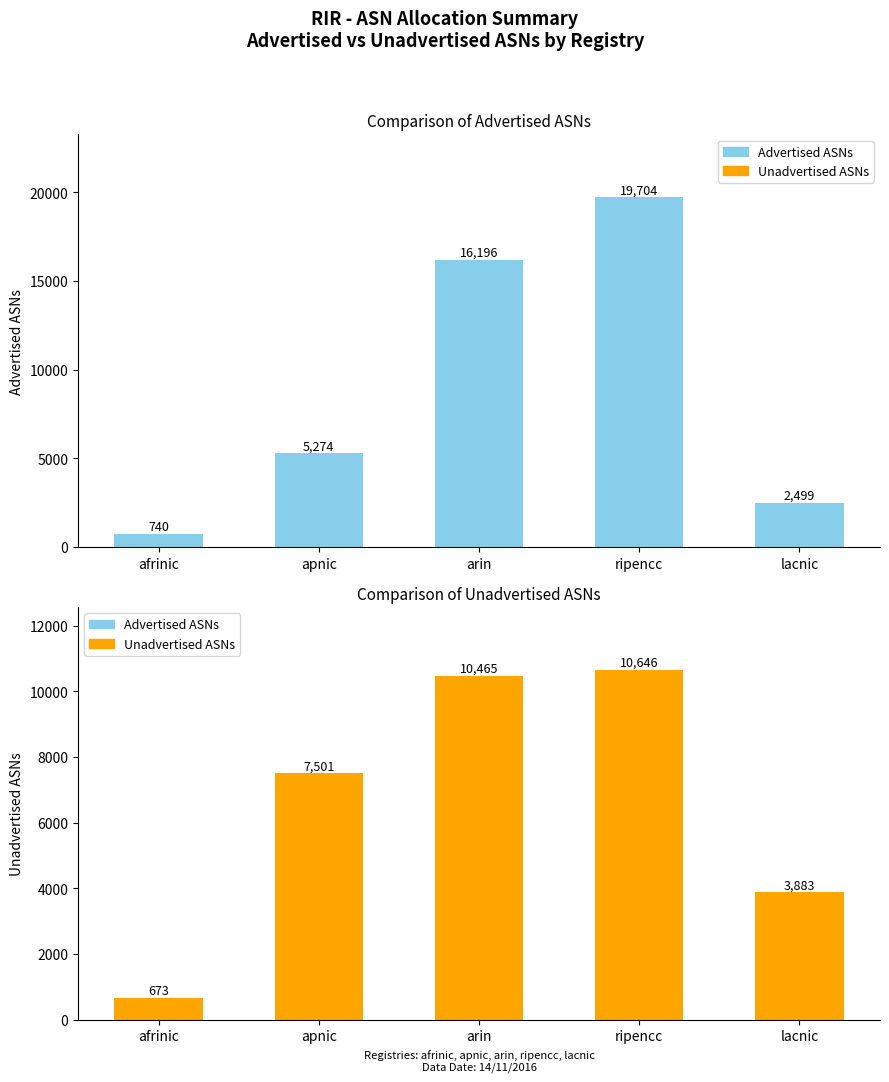

What is the maximum value shown in the chart?

19704